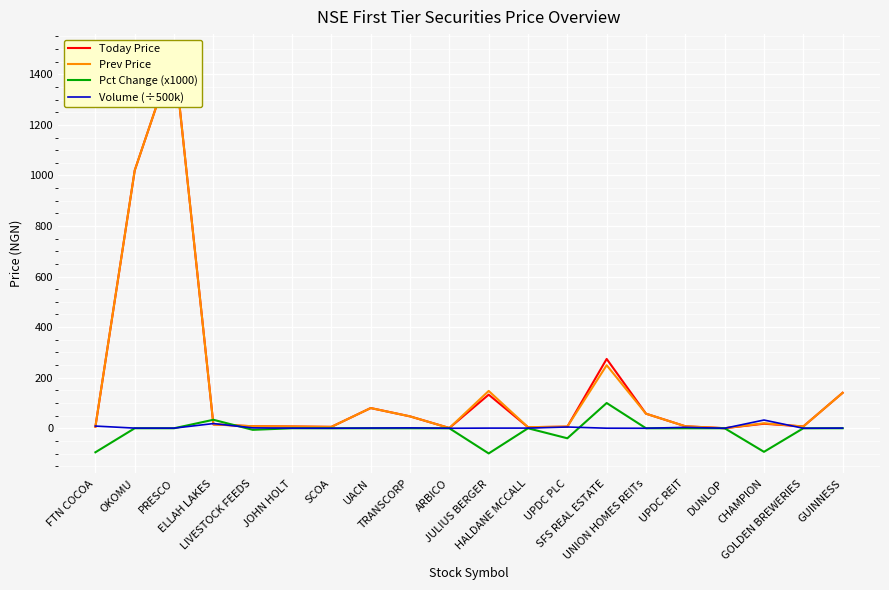

What is the greatest value displayed?

1480.0